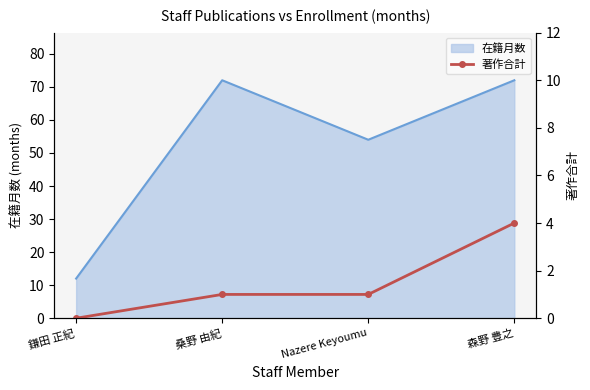

Reading left to right, extract all data points from this chart.

0	1	1	4